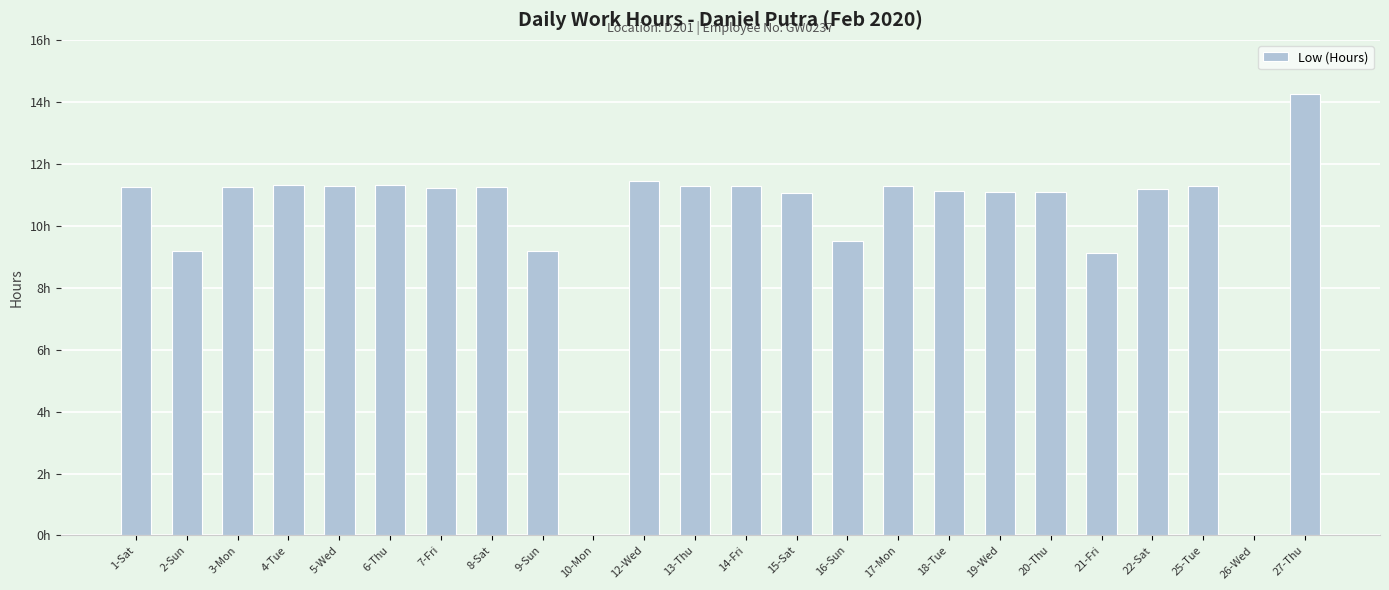

Are the bars horizontal?

No